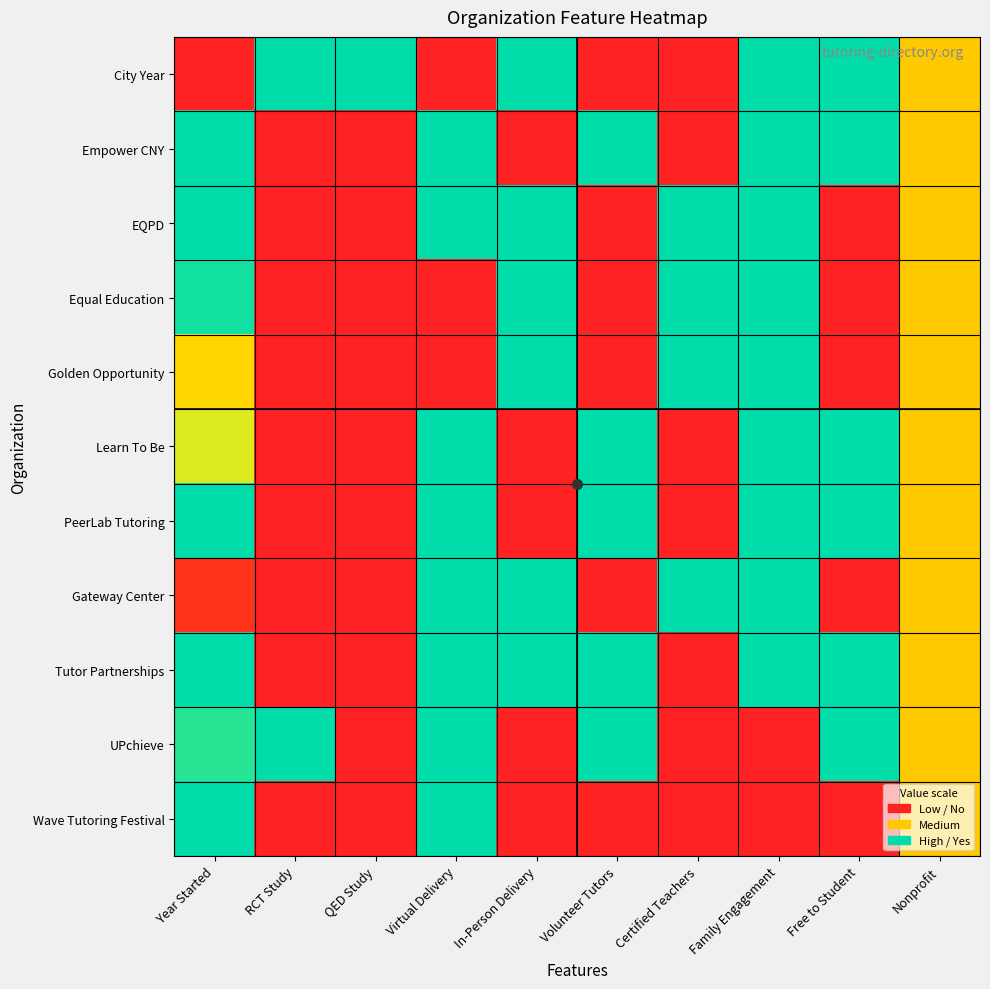

Between In-Person Delivery and Free to Student, which series saw the biggest shift?

Empower CNY